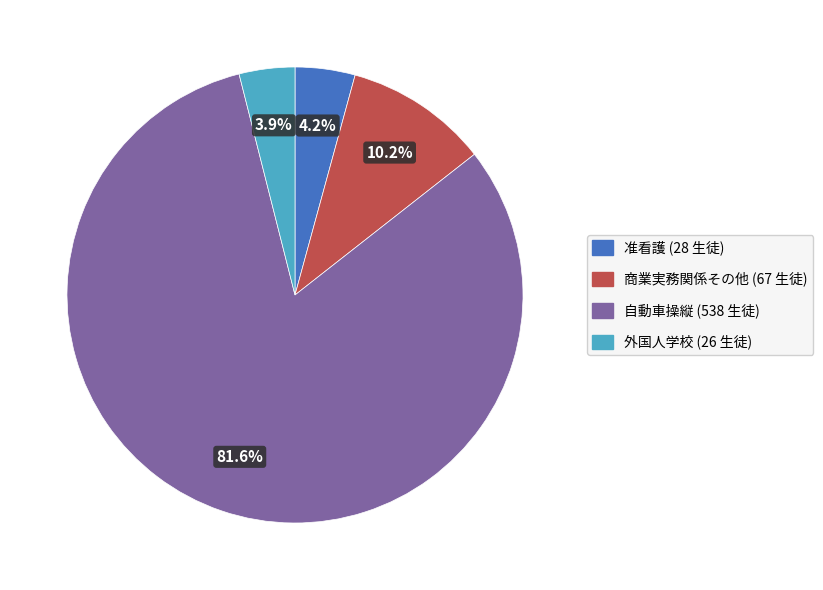

Is there any slice that represents more than half of the pie?

Yes